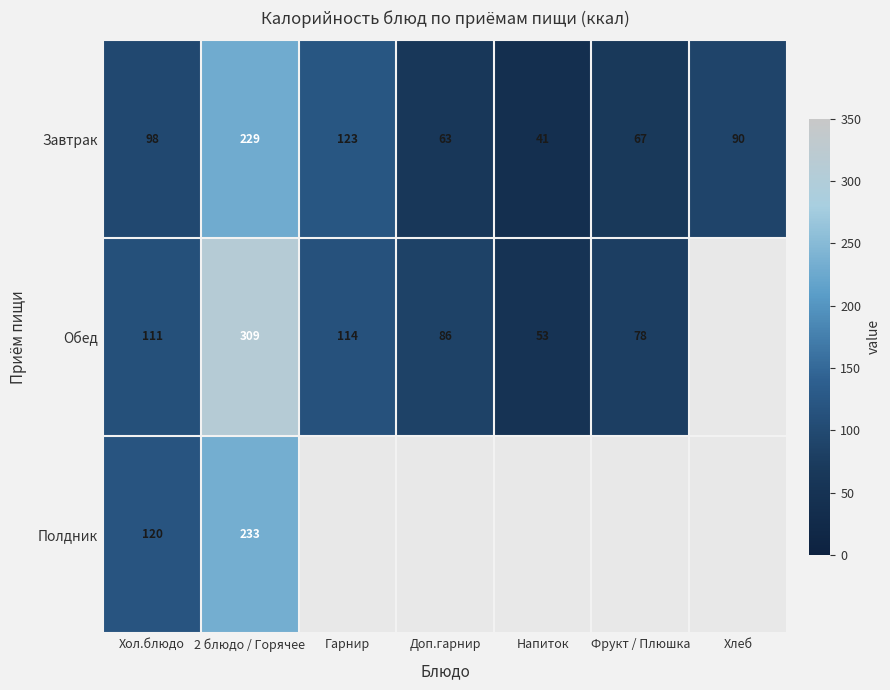

What is the smallest value displayed?

41.0